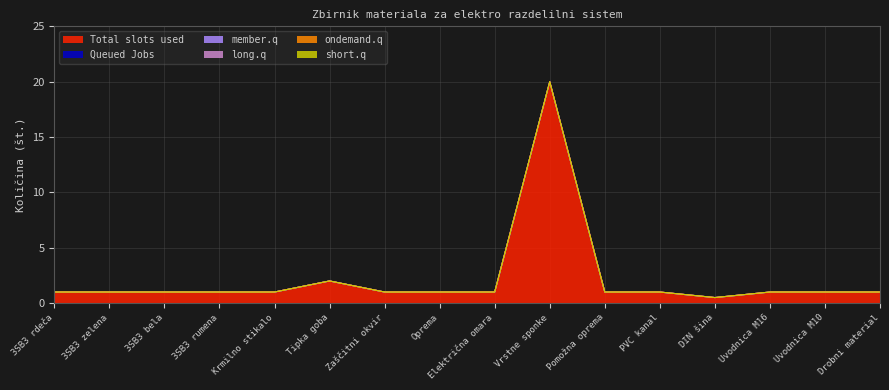

At which category does Total slots used reach its first local valley?

DIN šina